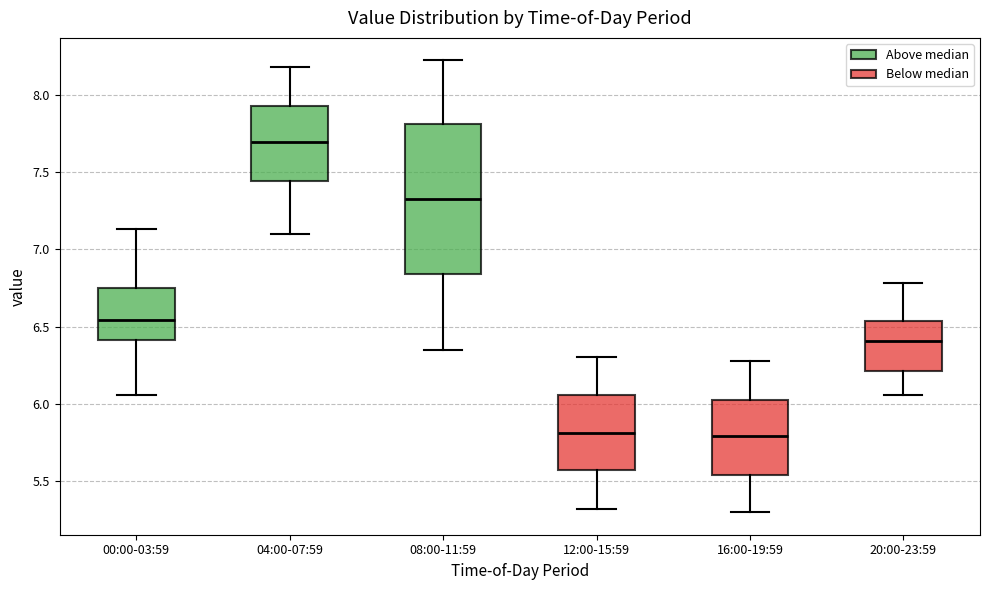

Reading left to right, transcribe this box plot: for each box, give where its median line is, the range the box spans, and where its two whiskers end, as read against the y-axis. The values are not printed on the chart, so give them approximately, as read against the axis.

00:00-03:59: median 6.55, box 6.40 to 6.75, whiskers 6.05 to 7.15
04:00-07:59: median 7.70, box 7.45 to 7.95, whiskers 7.10 to 8.20
08:00-11:59: median 7.35, box 6.85 to 7.80, whiskers 6.35 to 8.20
12:00-15:59: median 5.80, box 5.55 to 6.05, whiskers 5.30 to 6.30
16:00-19:59: median 5.80, box 5.55 to 6.05, whiskers 5.30 to 6.30
20:00-23:59: median 6.40, box 6.20 to 6.55, whiskers 6.05 to 6.80